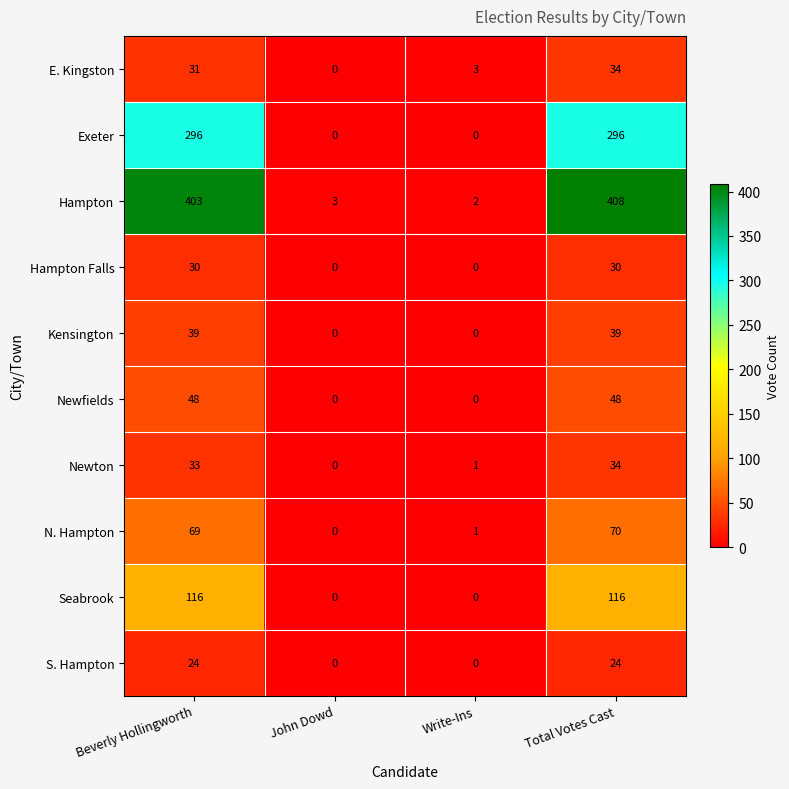

How many values in Hampton Falls are above zero?

2